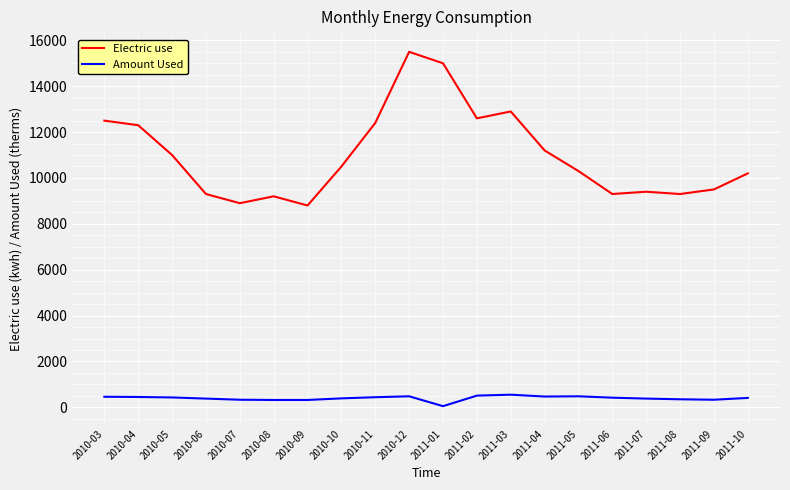

What is the highest value of the Amount Used series?

550